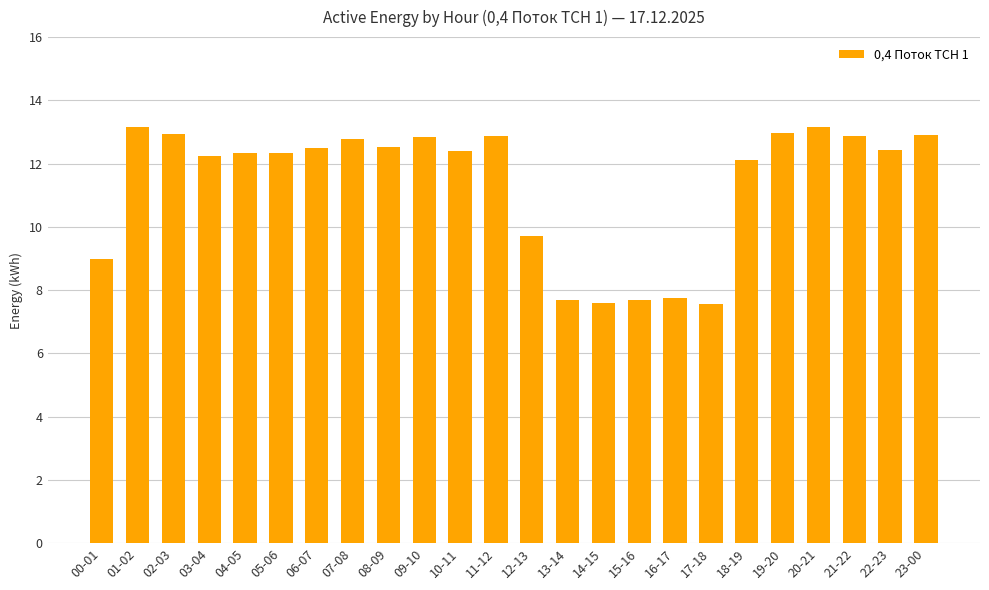

Between 10-11 and 11-12, which is larger?

11-12